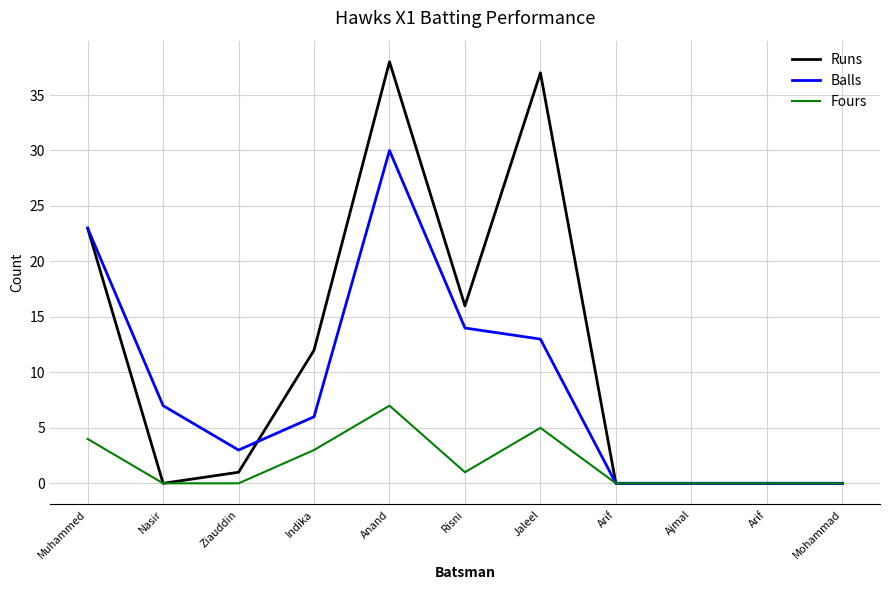

The value of Fours at Arif is 0. True or false?

True